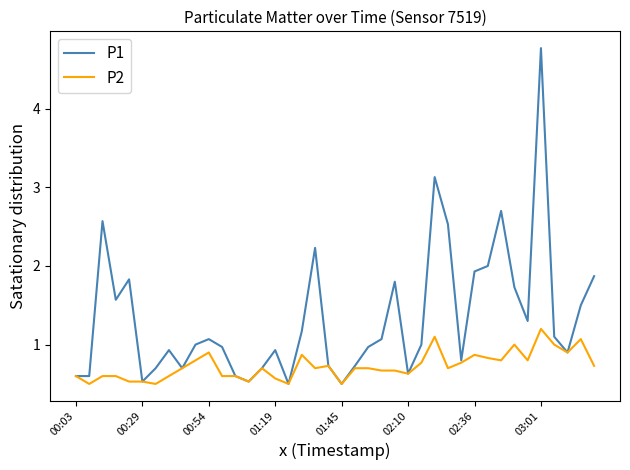

List the series in order of their peak value, highest first.

P1, P2